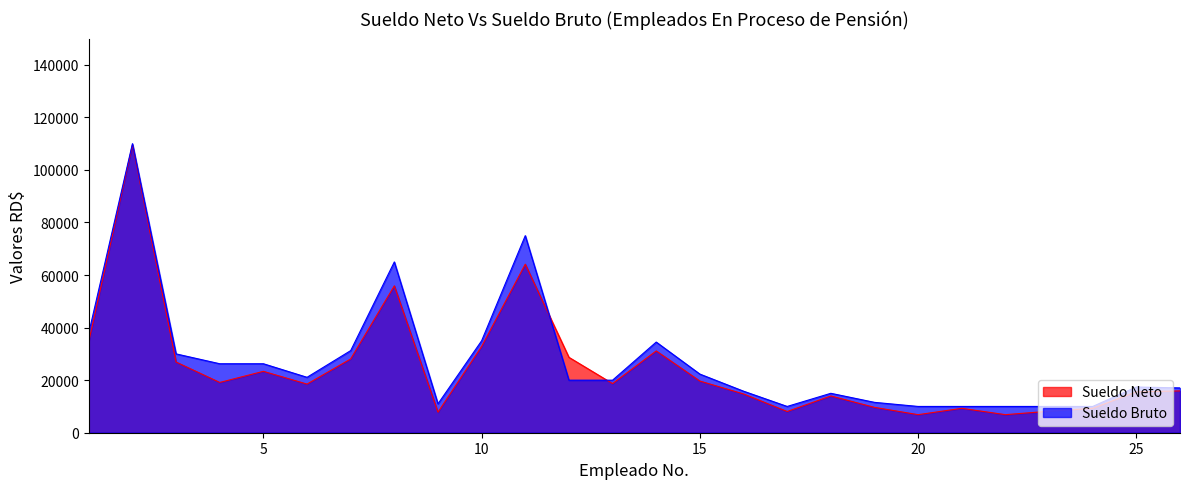

At which label is Sueldo Neto closest to 58208?

8